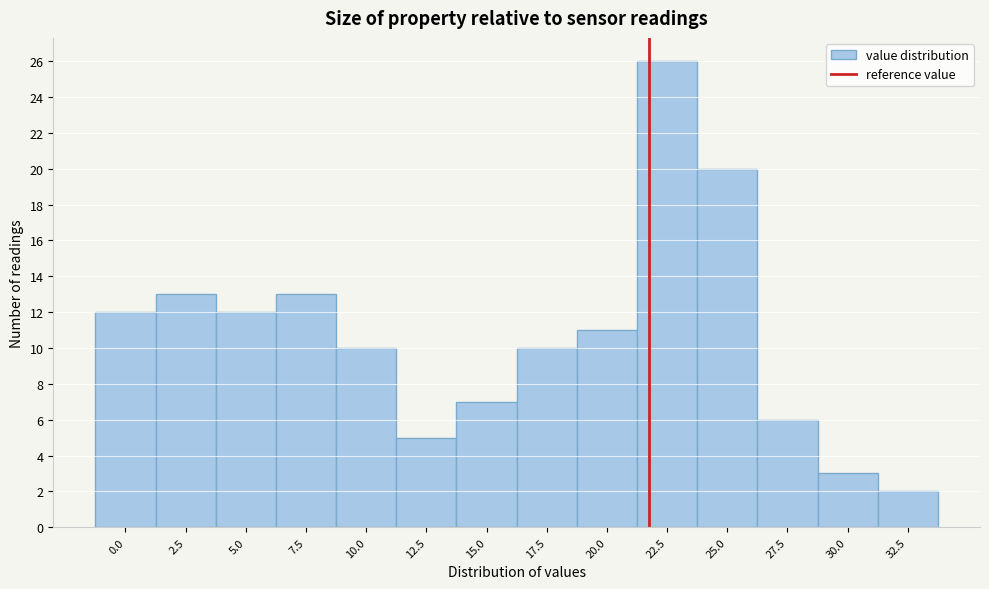

Reading left to right, what are all the values shown in this chart?

12	13	12	13	10	5	7	10	11	26	20	6	3	2